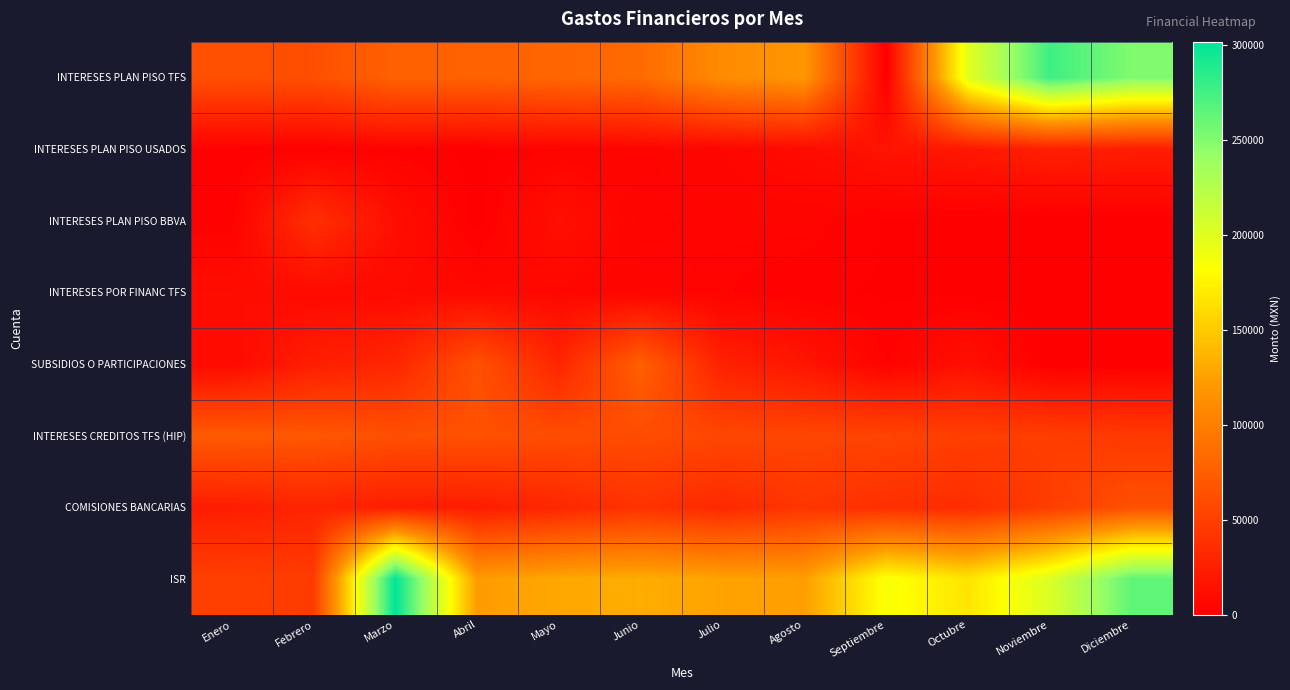

Between Noviembre and Diciembre, which series saw the biggest shift?

ISR